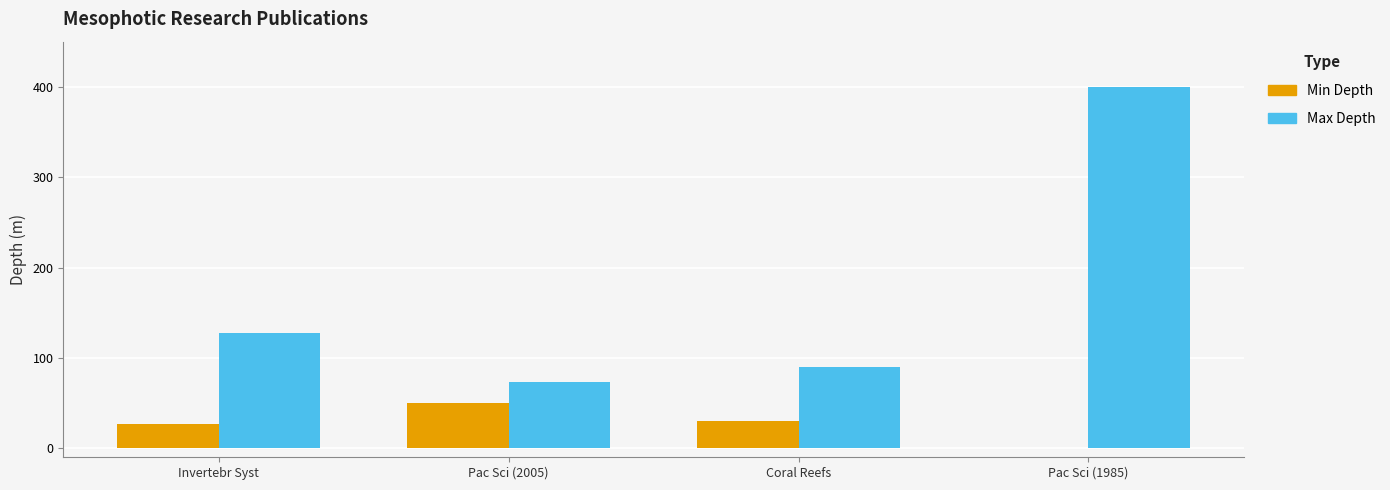

At which category is the sum across all series the highest?

Pac Sci (1985)